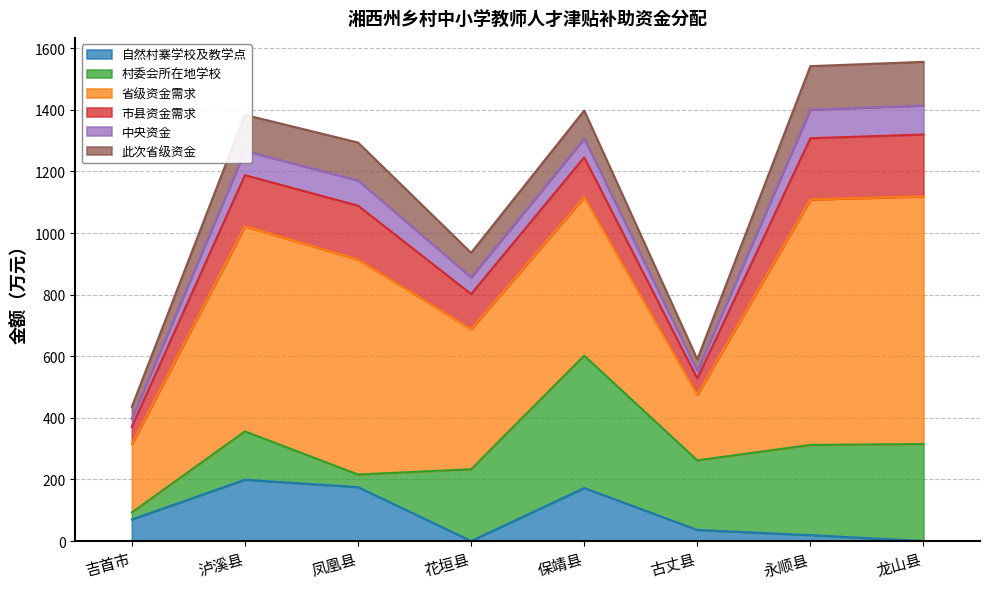

Where is 自然村寨学校及教学点 nearest to the value 99?

吉首市